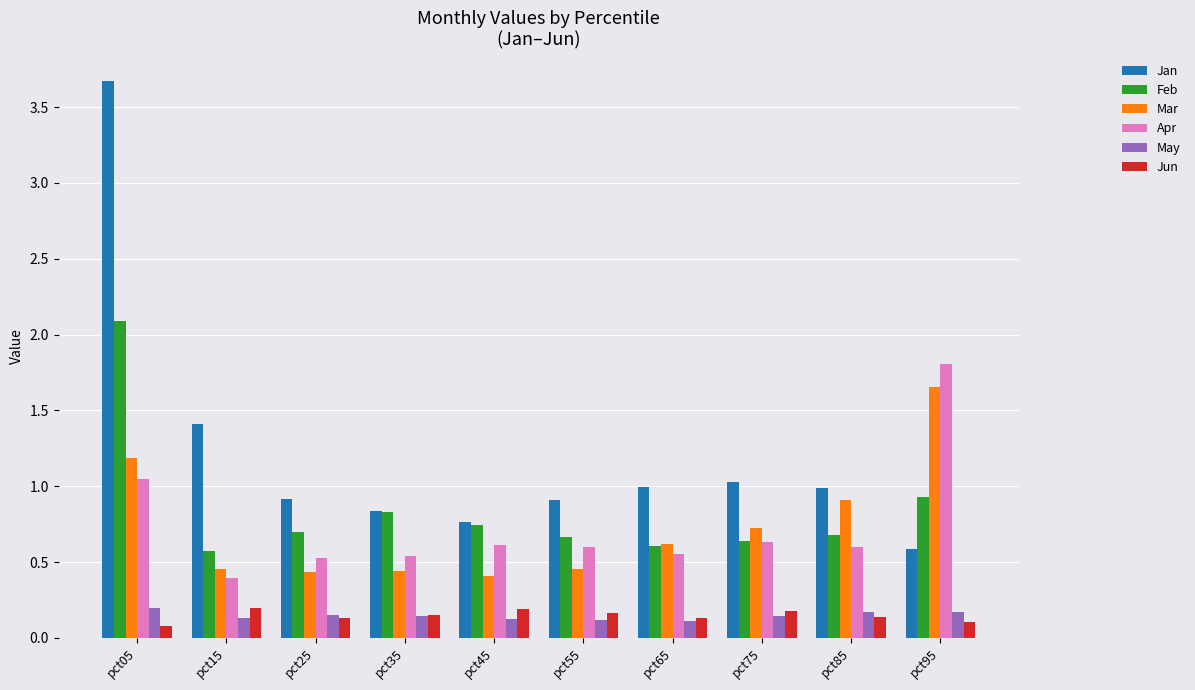

Which series has the largest total across all categories?

Jan